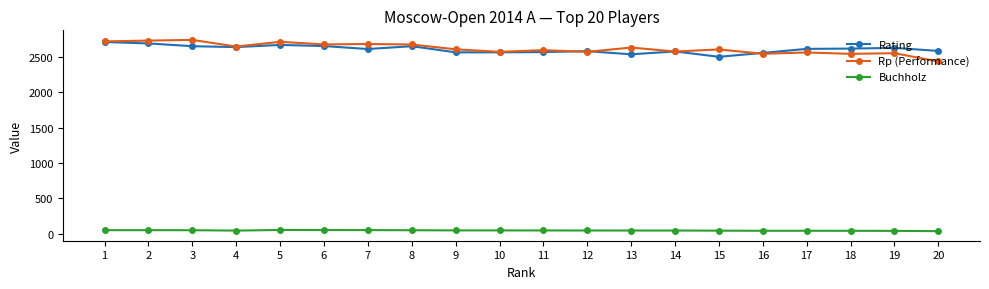

Which series has the widest spread of values?

Rp (Performance)